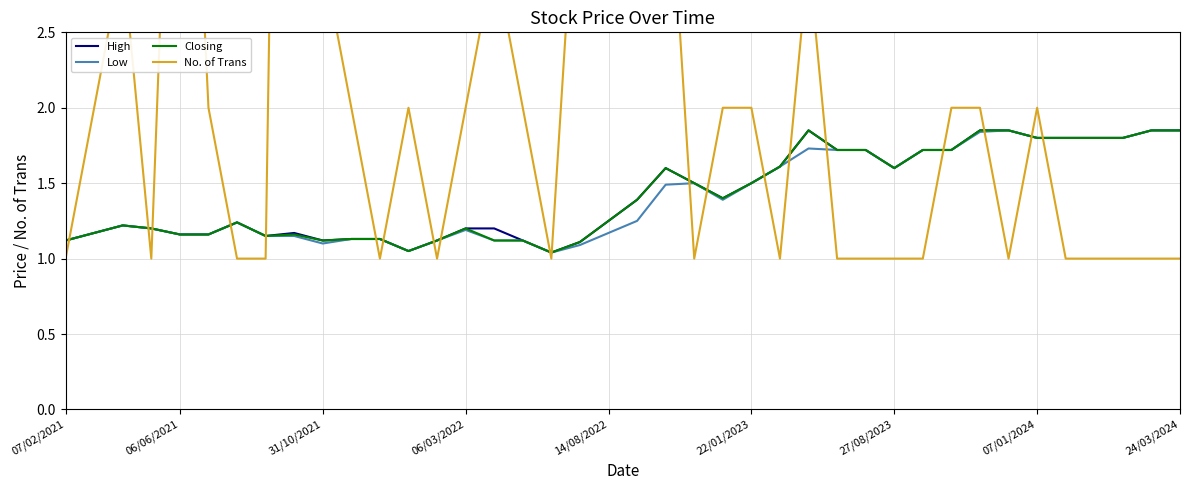

At which category does the chart reach its minimum across all series?

07/02/2021